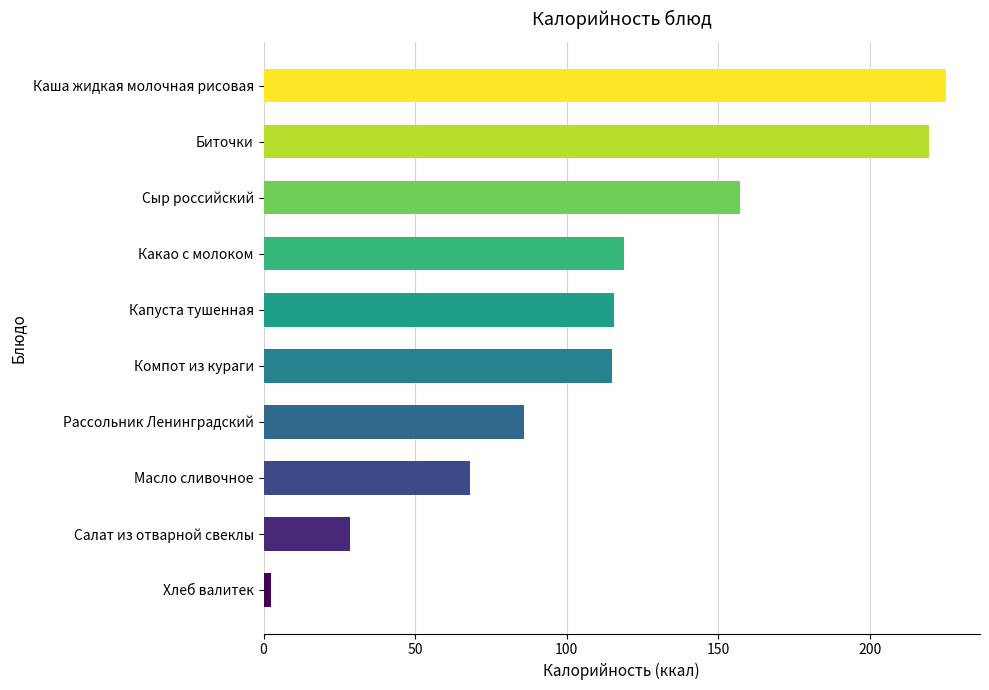

The chart shows a value of 28.4 at Салат из отварной свеклы. True or false?

True